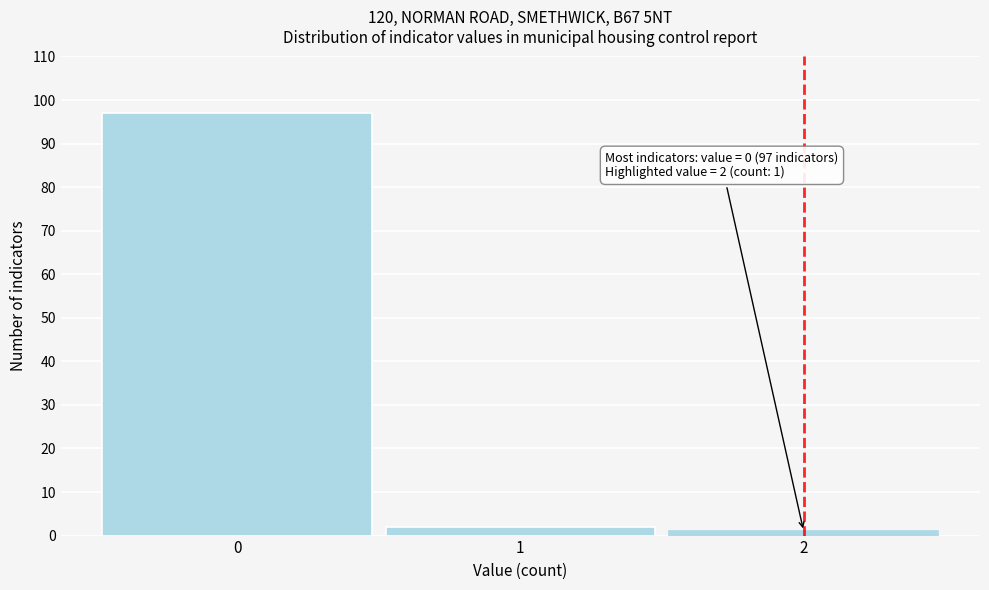

Which range on the x-axis has the tallest bar?

-0.5 to 0.5